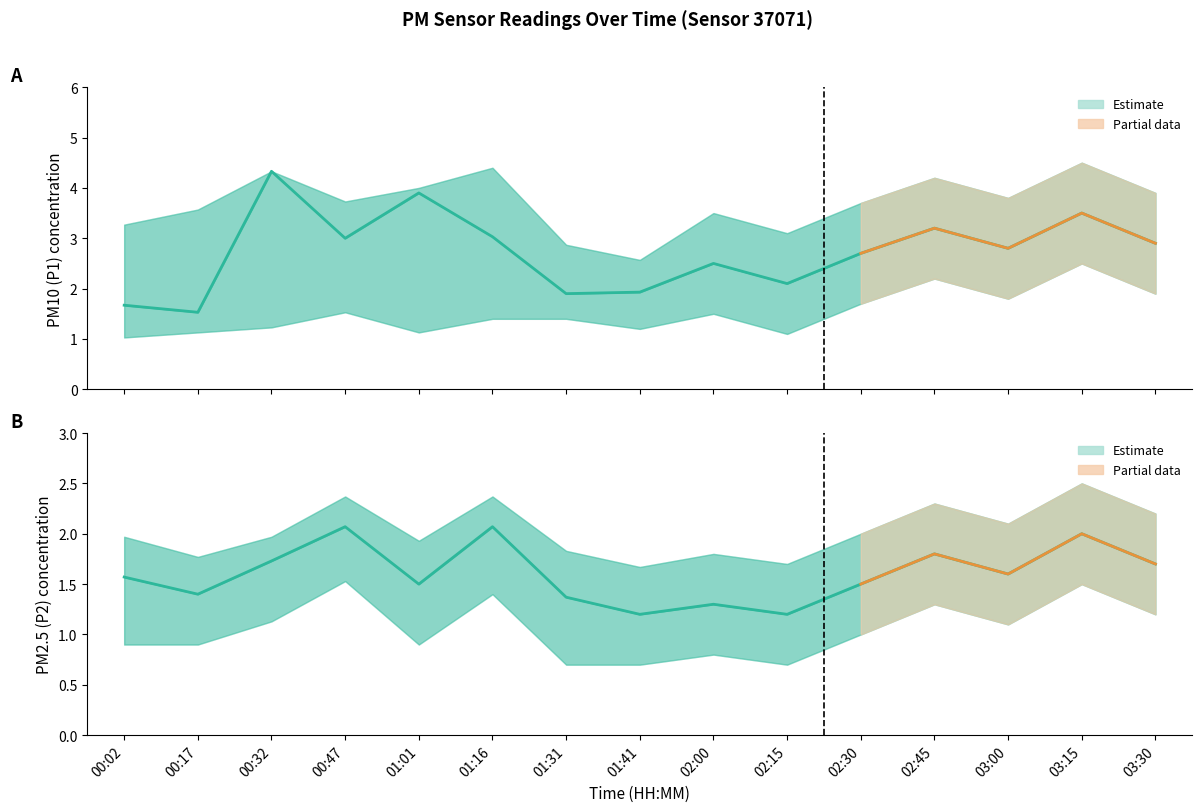

How many data points in P1 Estimate are above 2?

11